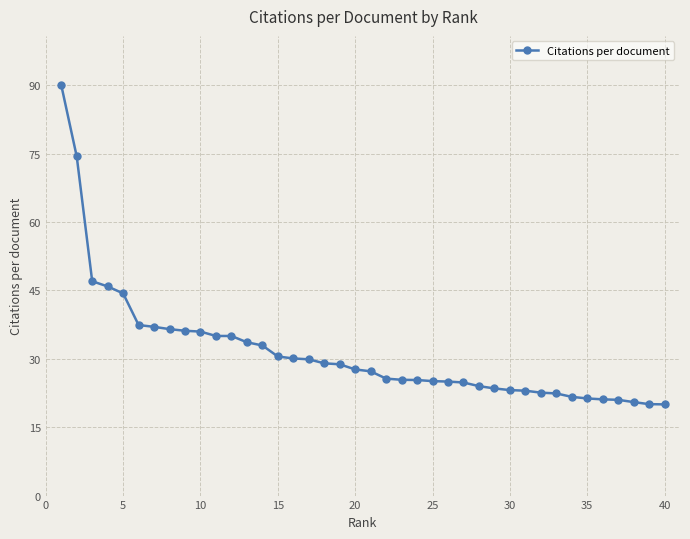

What is the value of the 17th point from the left?

29.9